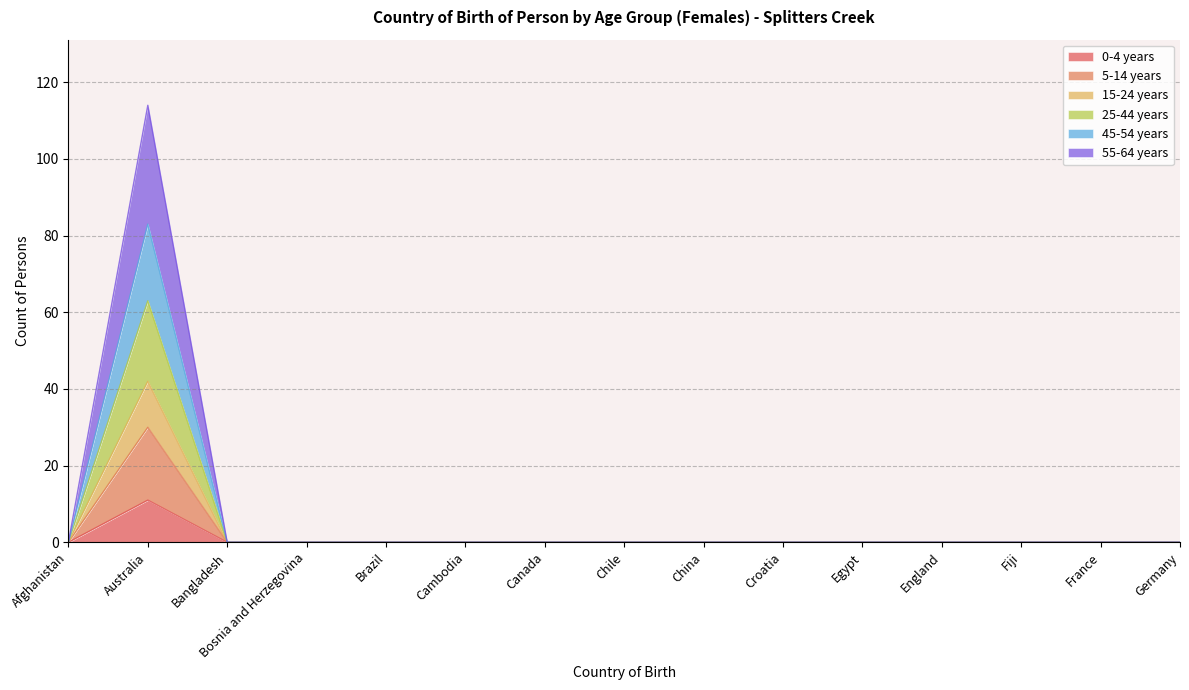

At Croatia, list the series in order from largest to smallest.

0-4 years, 5-14 years, 15-24 years, 25-44 years, 45-54 years, 55-64 years